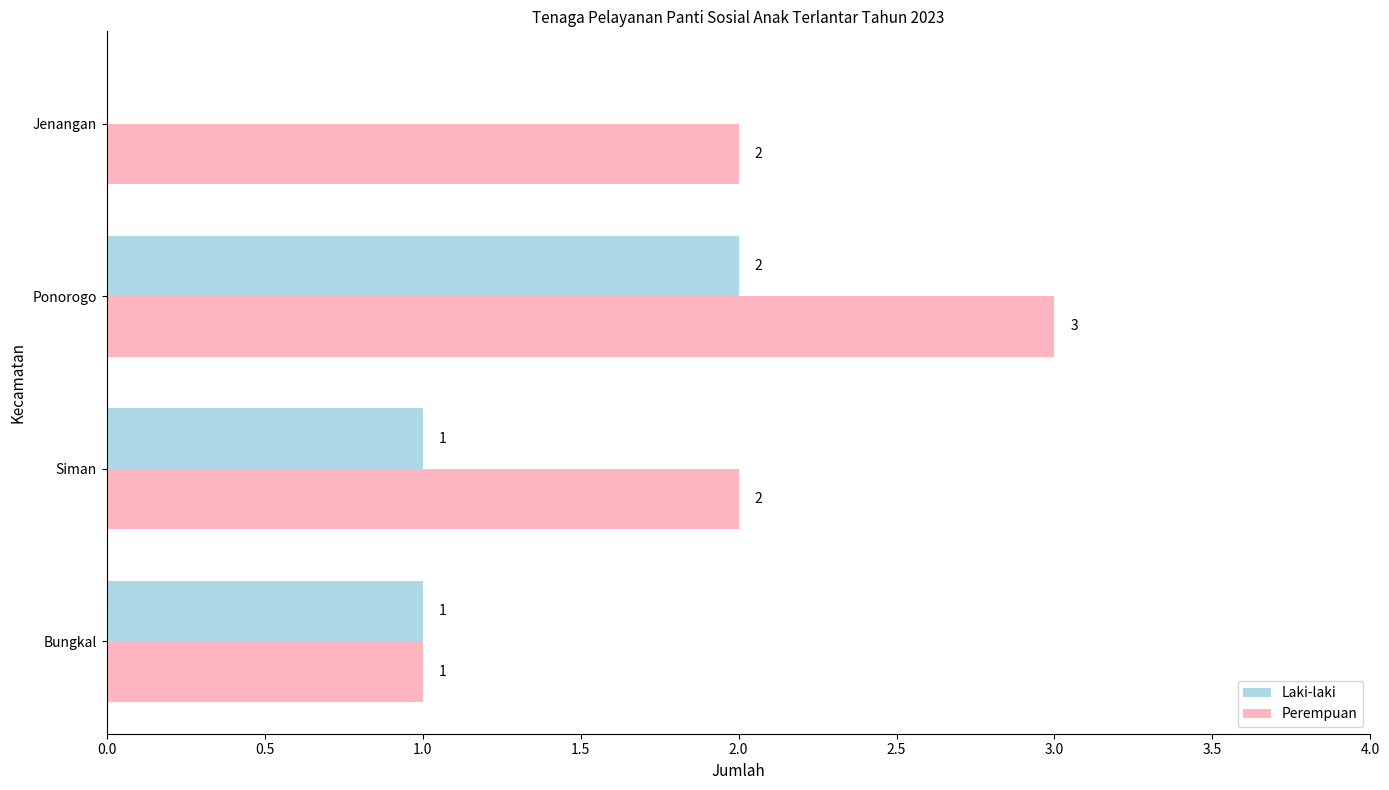

At which category is the sum across all series the highest?

Ponorogo